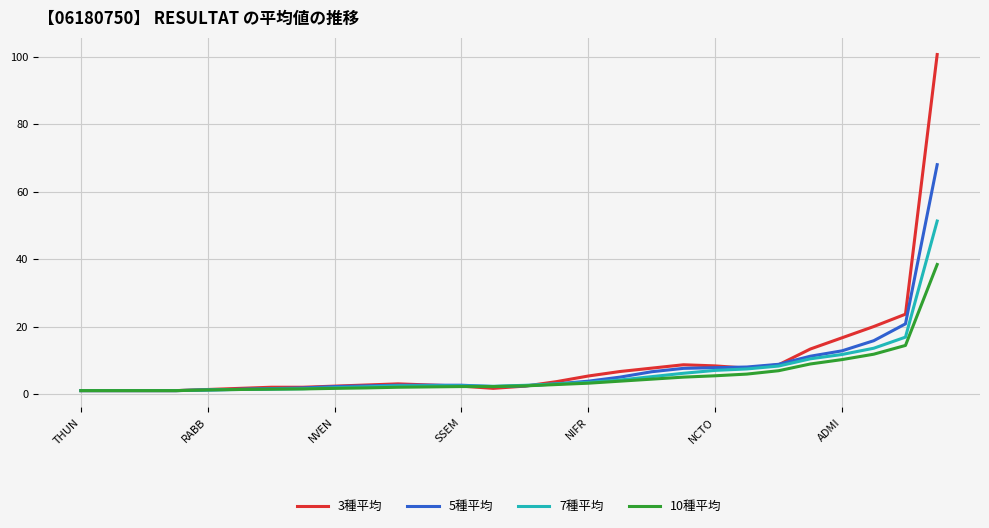

What is the highest value of the 10種平均 series?

38.4